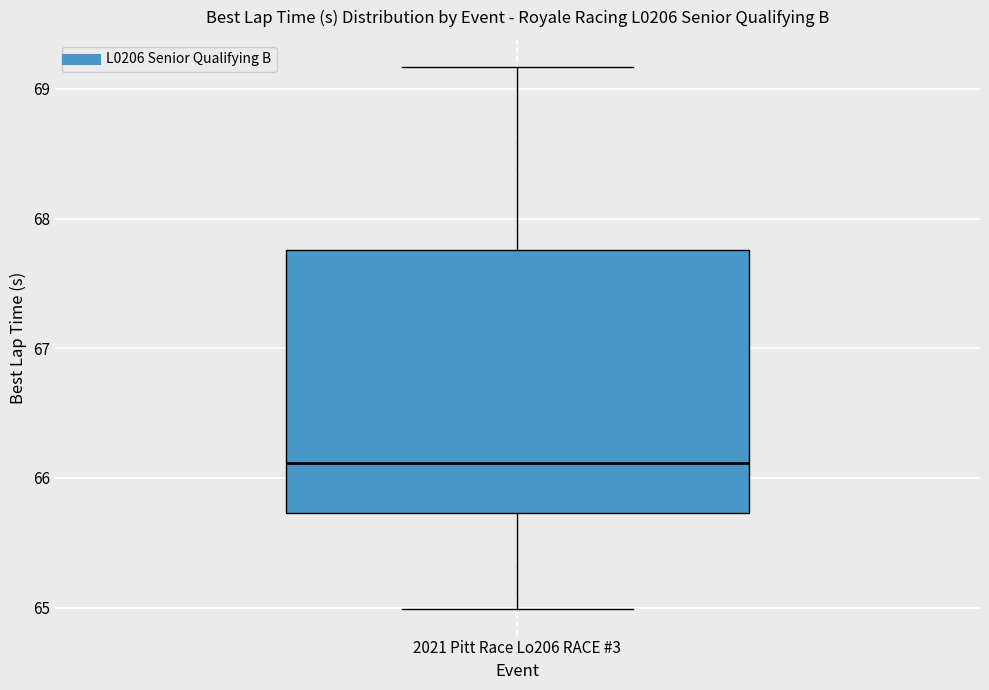

Read this box plot against the y-axis: the position of the median line, the range covered by the box, and the ends of both whiskers. The values are not printed on the chart, so give them approximately, as read against the axis.

median 66.1, box 65.7 to 67.8, whiskers 65.0 to 69.2